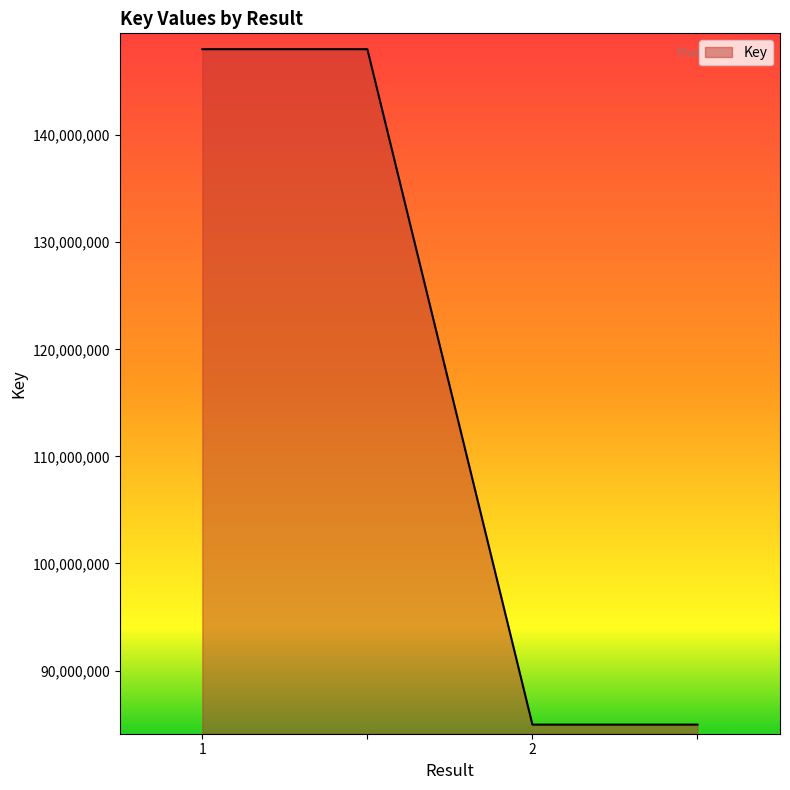

True or false: the data has more than 1 interior local peaks.

False